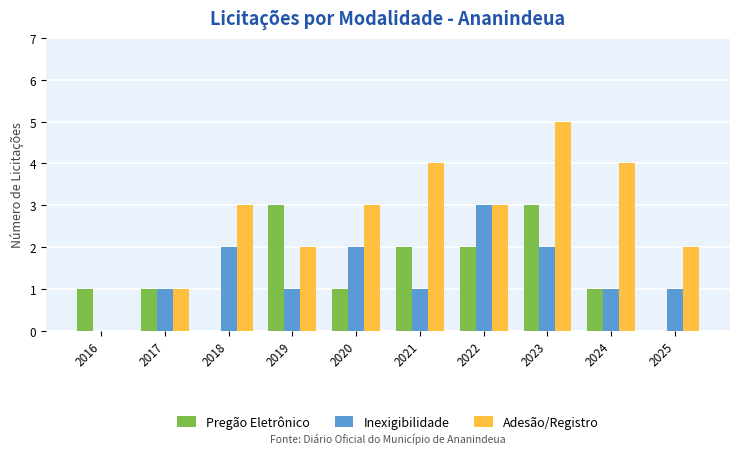

What is the sum of the Adesão/Registro values at 2022 and 2020?

6